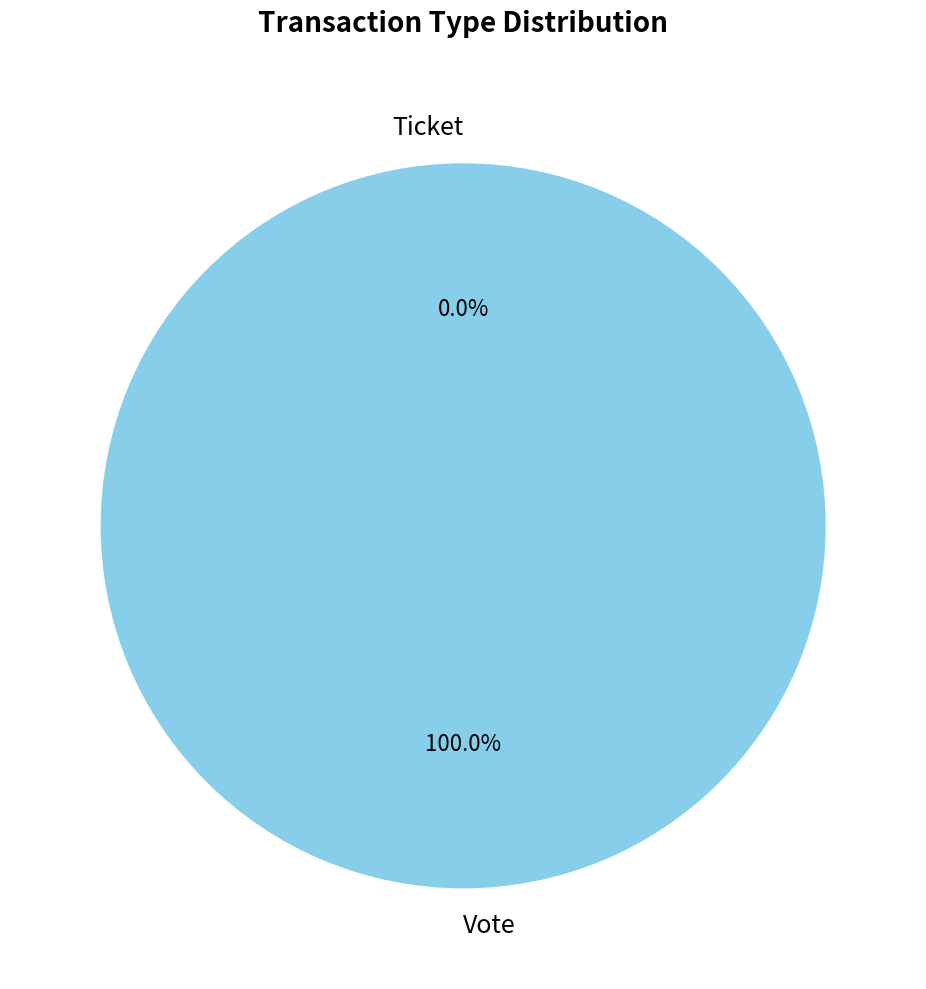

What is the smallest slice in the pie chart?

Ticket